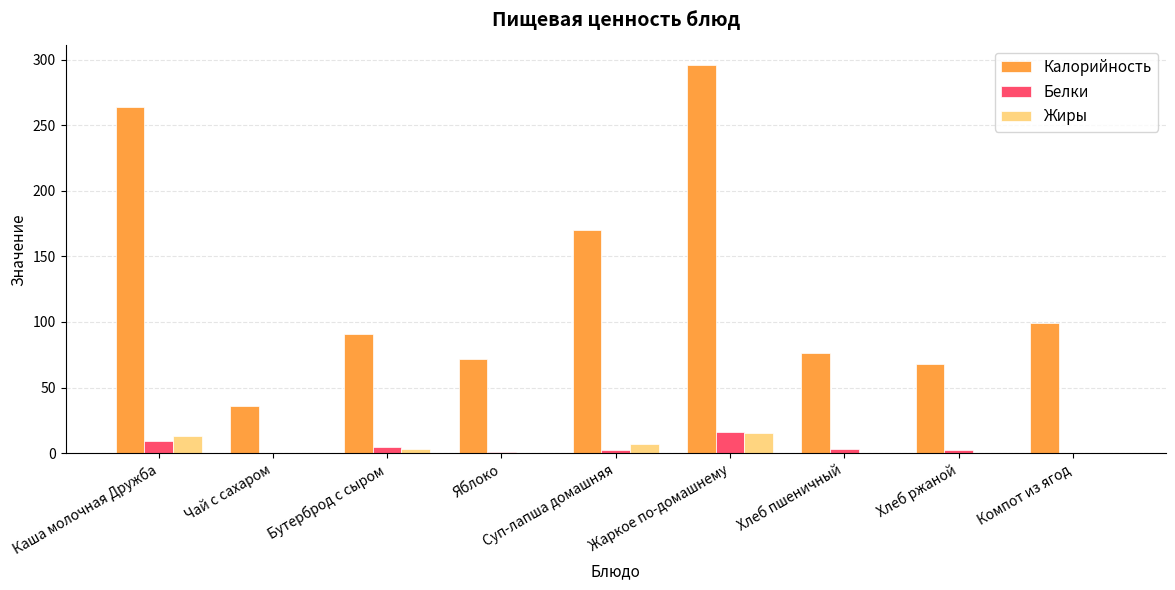

What value does the Жиры series have at Каша молочная Дружба?

13.0